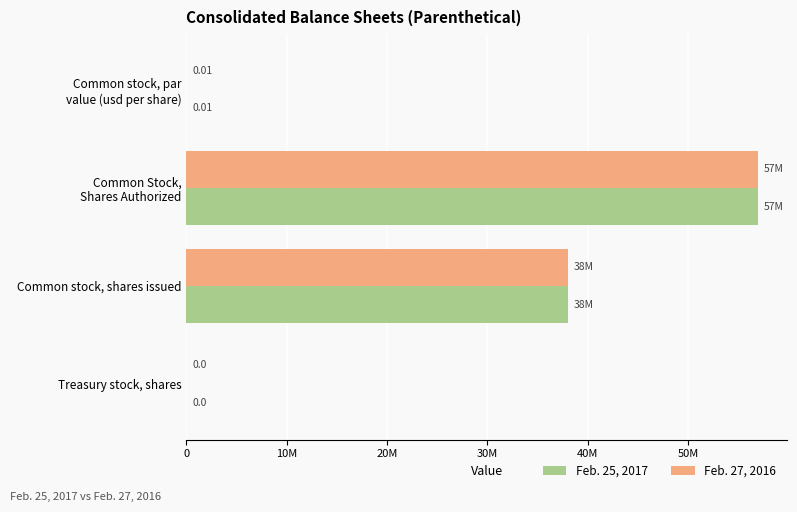

What is the sum of all Feb. 27, 2016 values?

95000000.0